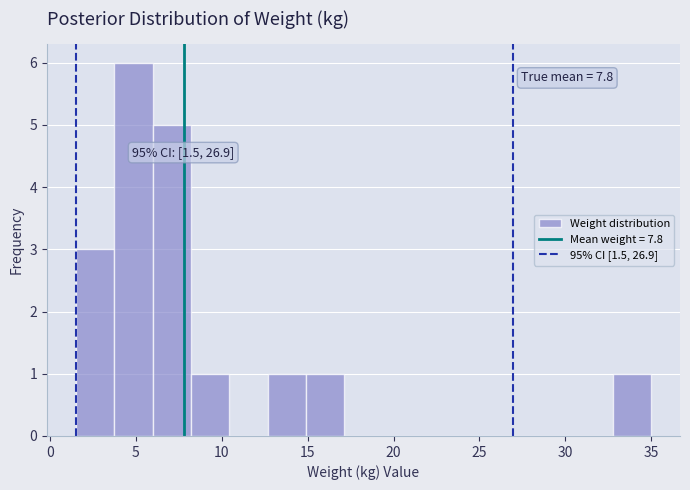

Which range on the x-axis has the tallest bar?

3.5 to 6.0